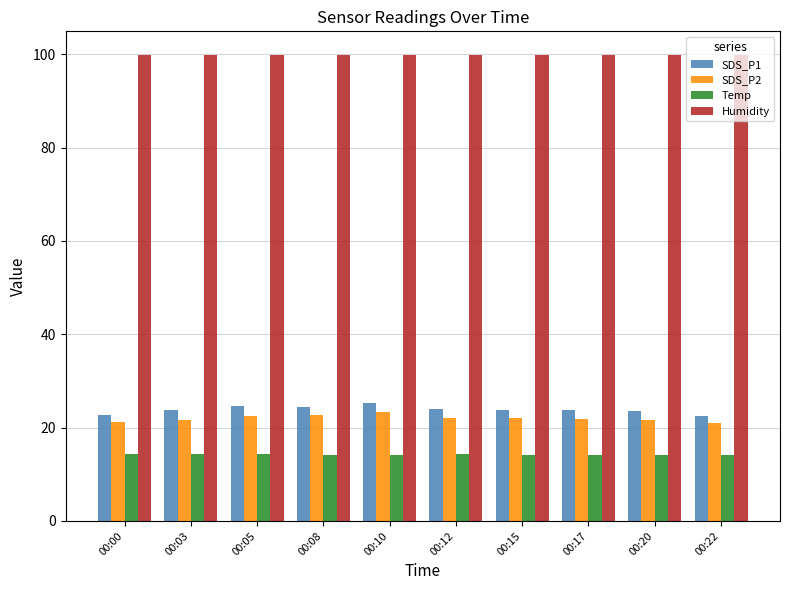

Which series has the widest spread of values?

SDS_P1